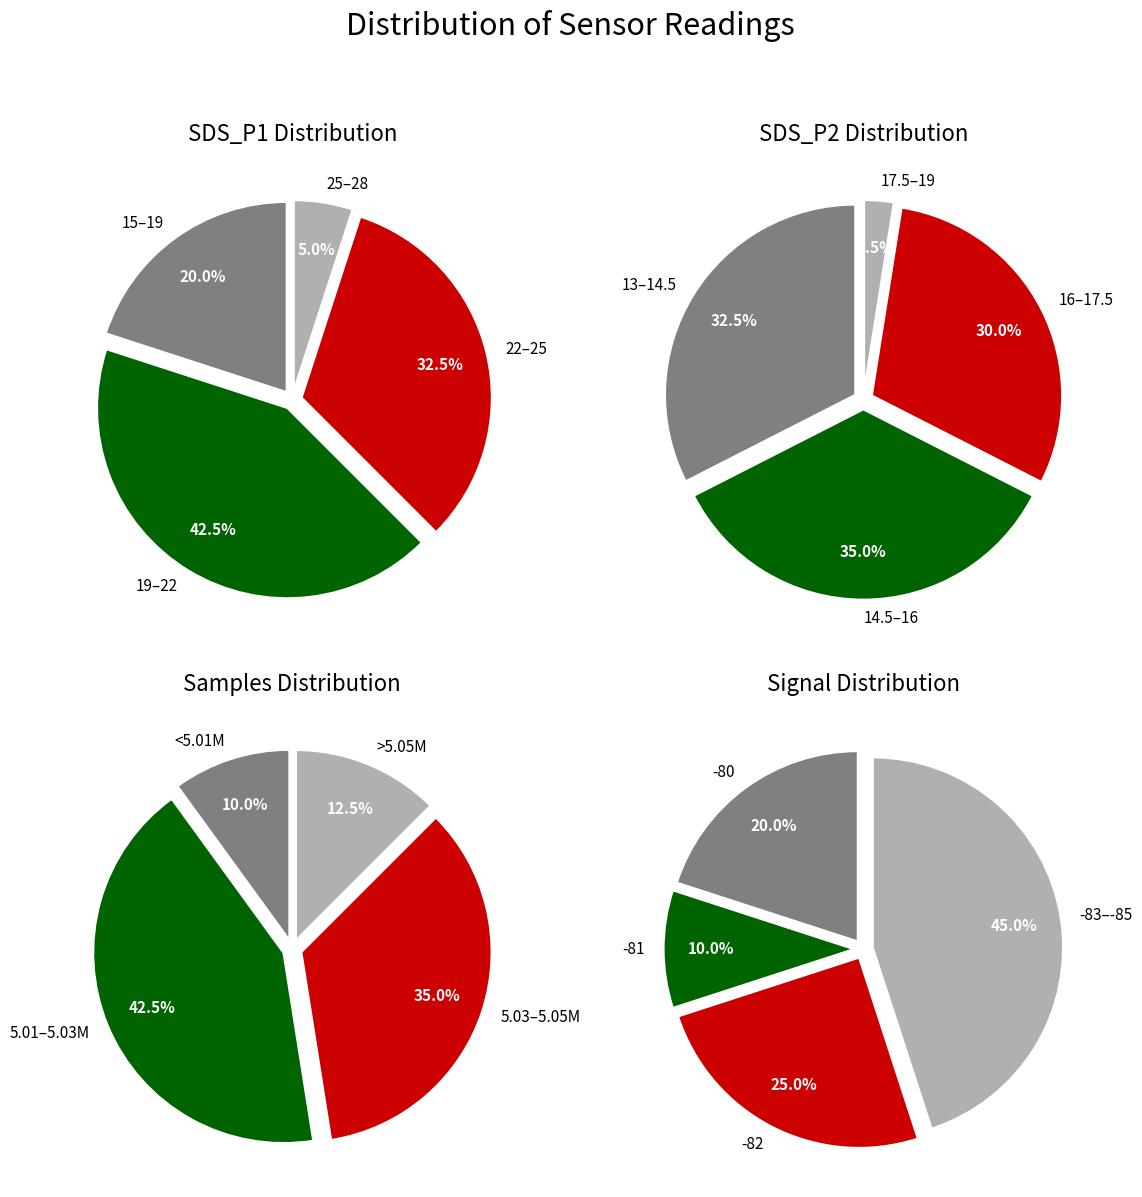

Does 17 account for over 50% of the chart?

No